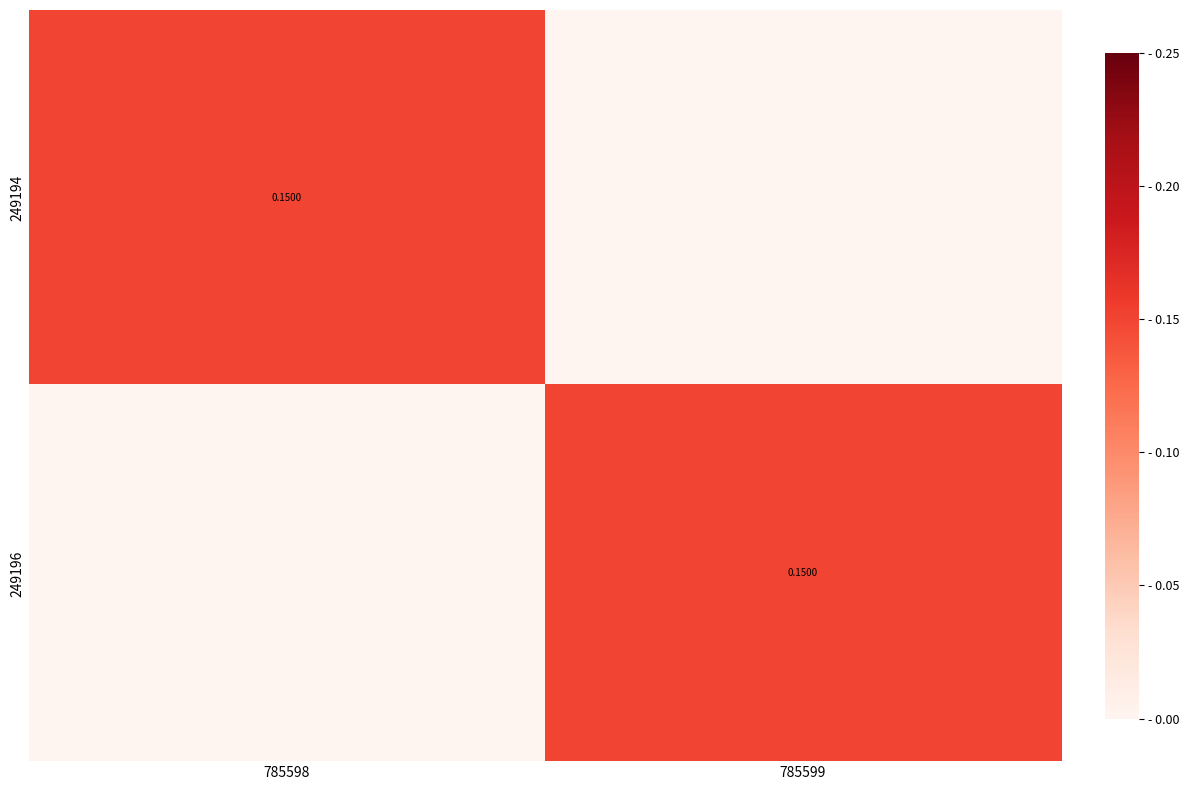

What is the sum of the 249194 values at 785598 and 785599?

0.1